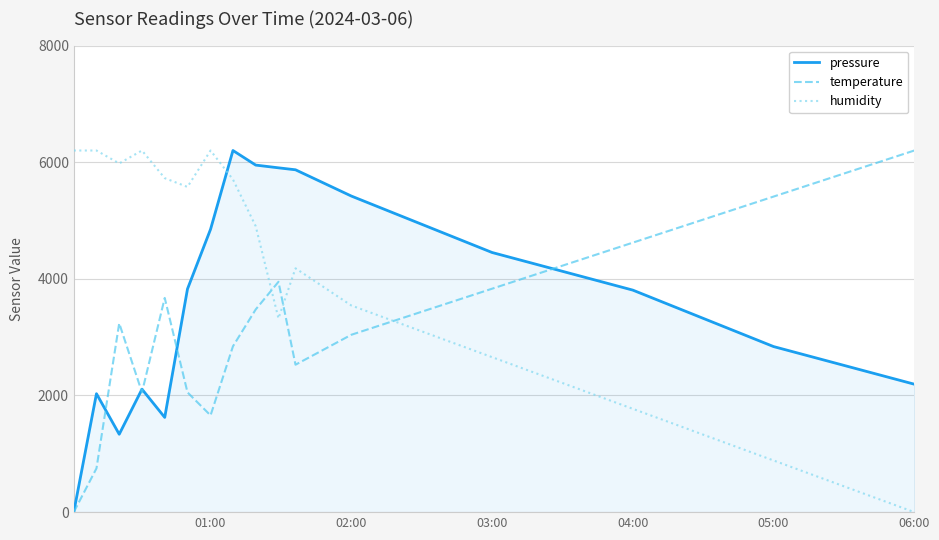

List the series in order of their overall mean, lowest first.

temperature, pressure, humidity